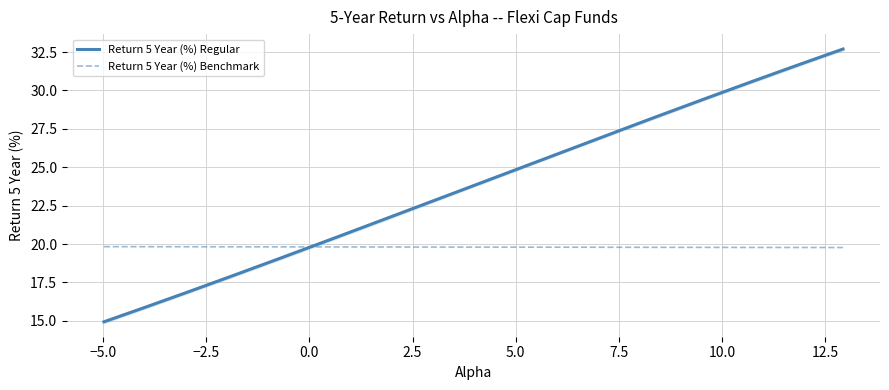

The value of Return 5 Year (%) Regular at Quant Flexi Cap is 32.7. True or false?

True